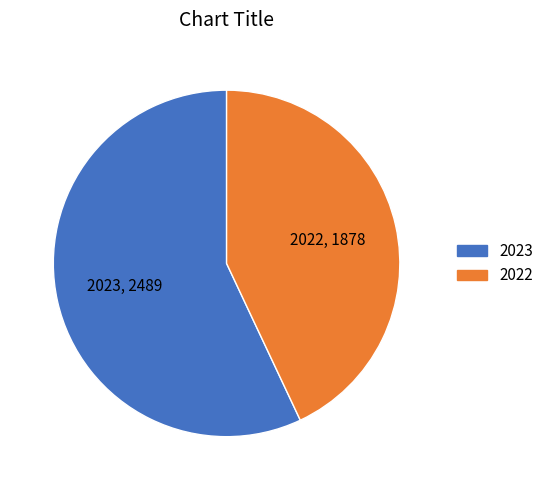

Does 2023 account for over 50% of the chart?

Yes